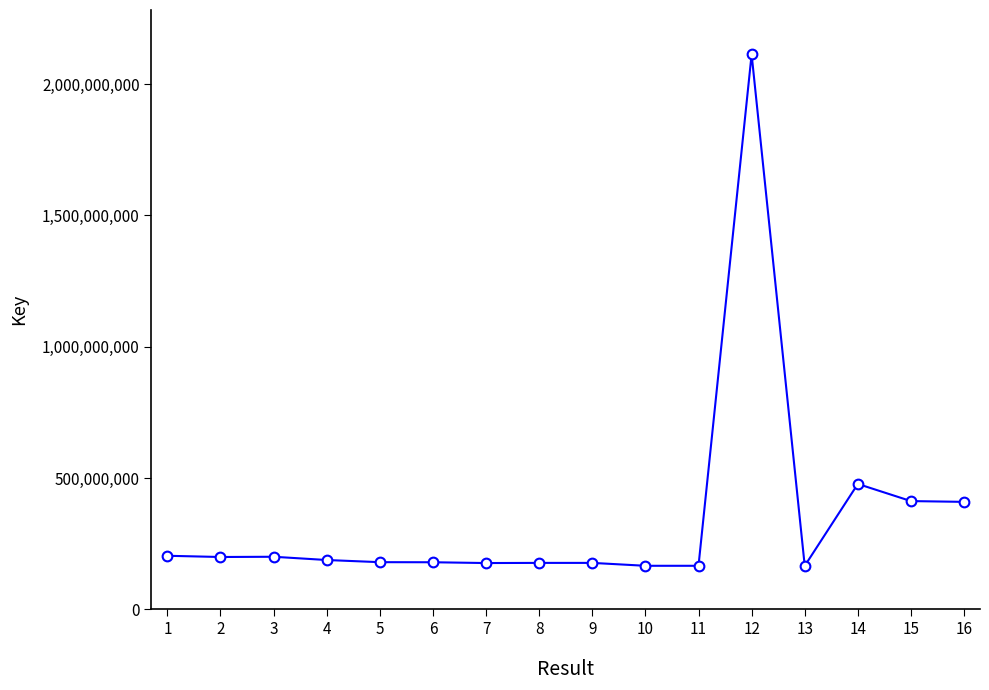

True or false: the data shows 247975209 at 11.

False